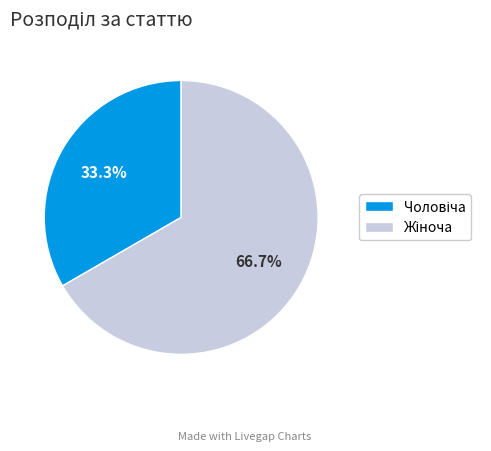

How many slices are in this pie chart?

2